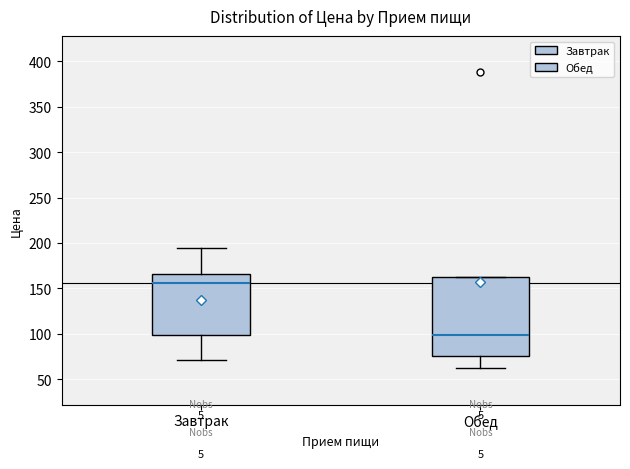

Reading left to right, transcribe this box plot: for each box, give where its median line is, the range the box spans, and where its two whiskers end, as read against the y-axis. The values are not printed on the chart, so give them approximately, as read against the axis.

Завтрак: median 155, box 100 to 165, whiskers 70 to 195
Обед: median 100, box 75 to 160, whiskers 60 to 160